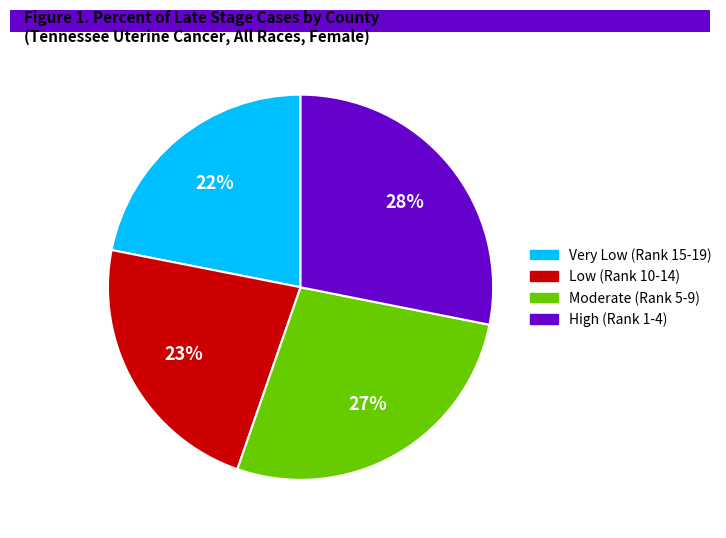

To the nearest percent, what is the difference between the largest and smallest slice percentages?

6%